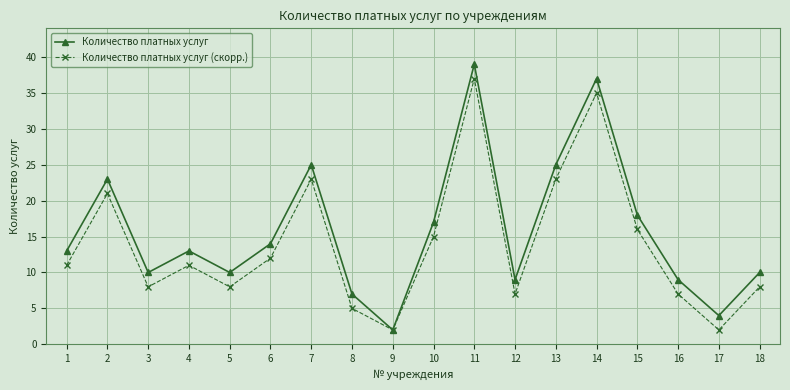

Rank the series by their maximum value, from lowest to highest.

Количество платных услуг (скорр.), Количество платных услуг